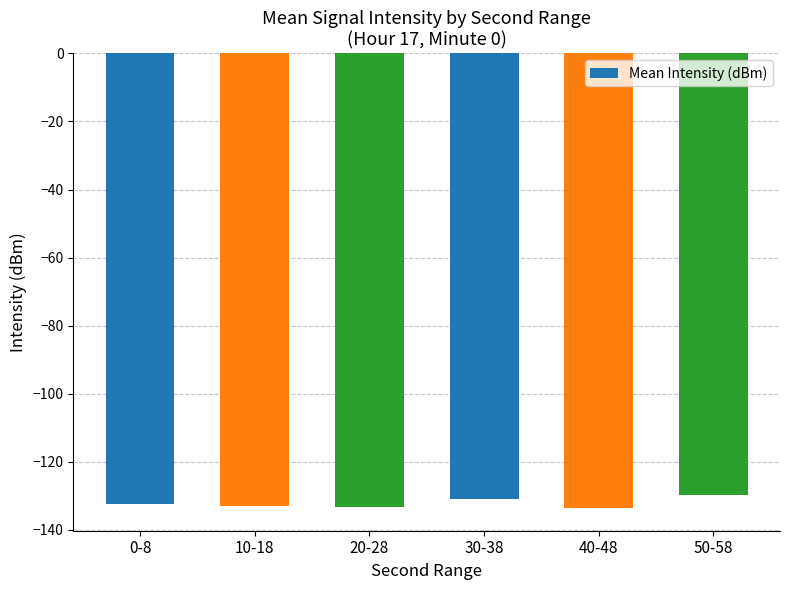

What is the difference between the maximum and minimum values?

4.0